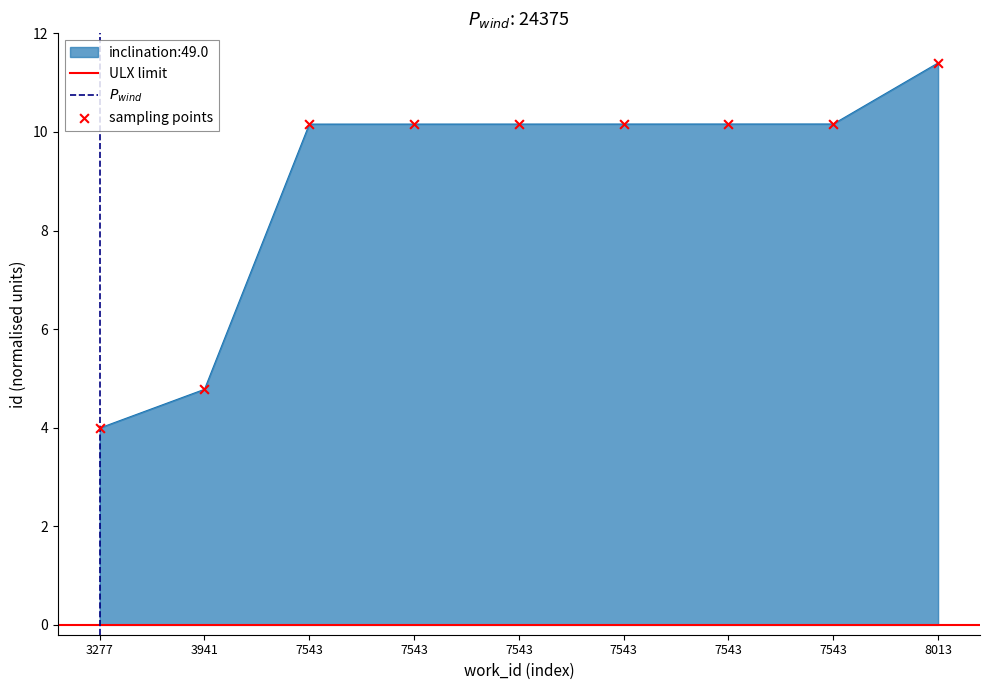

What is the change in value from 7543 to 8013?

+1.2